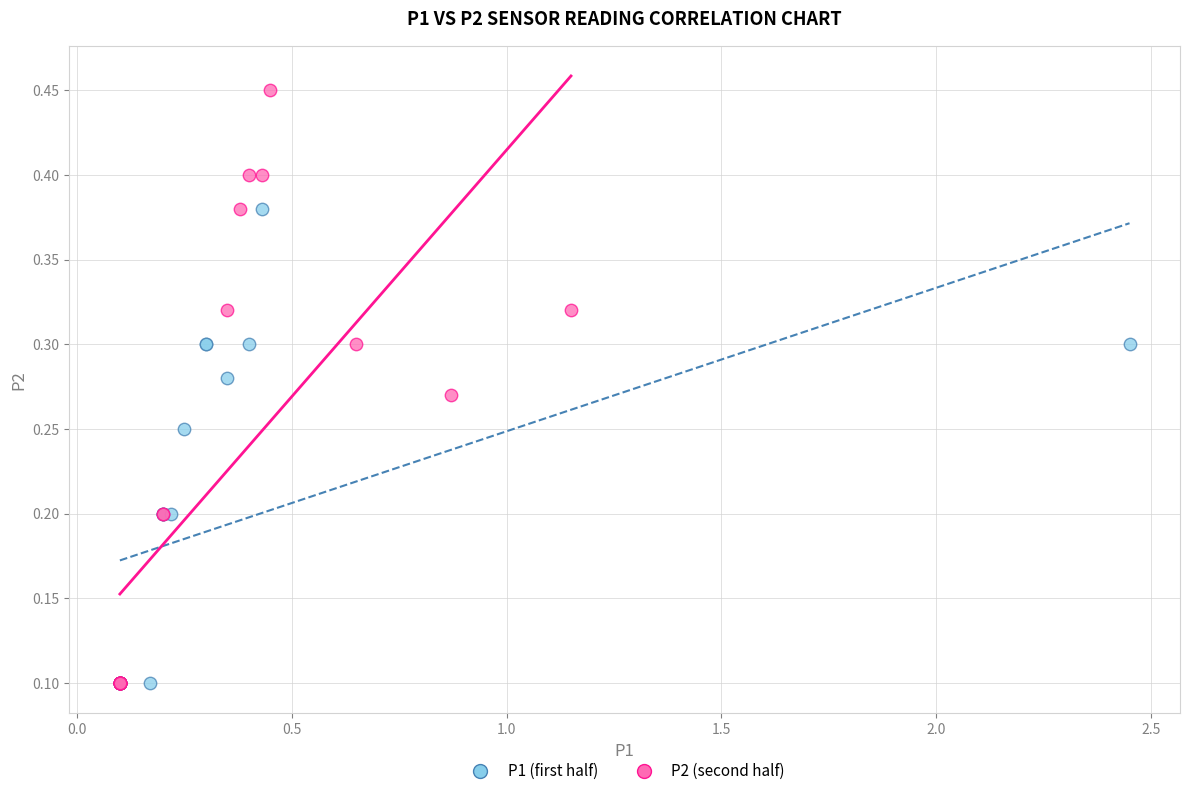

Which series has the largest Y range (max minus min)?

P2 (second half)